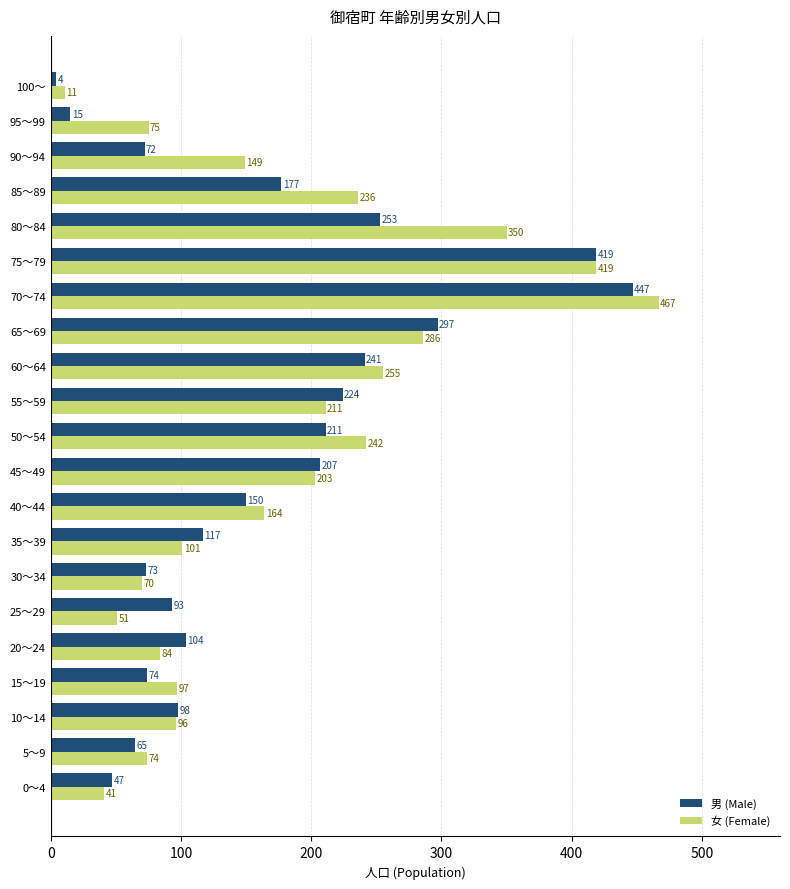

True or false: 男 (Male) has a value of 335 at 80～84.

False